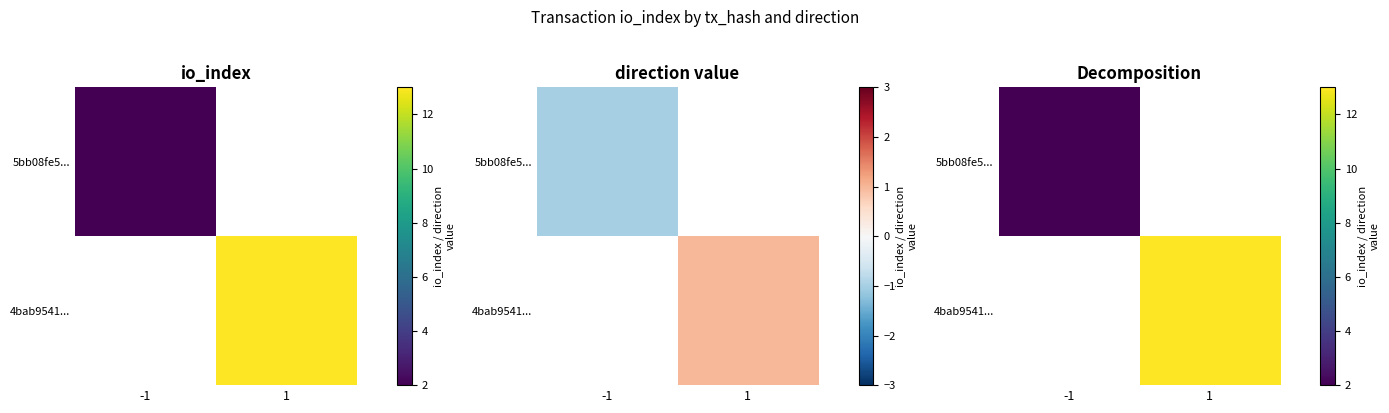

Rank the categories by 5bb08fe5... value from highest to lowest.

-1, 1